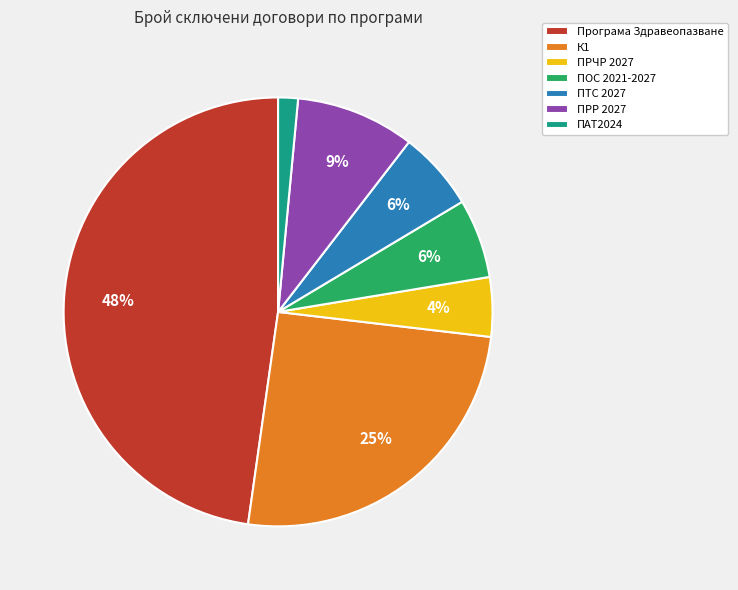

What is the smallest slice in the pie chart?

ПАТ2024